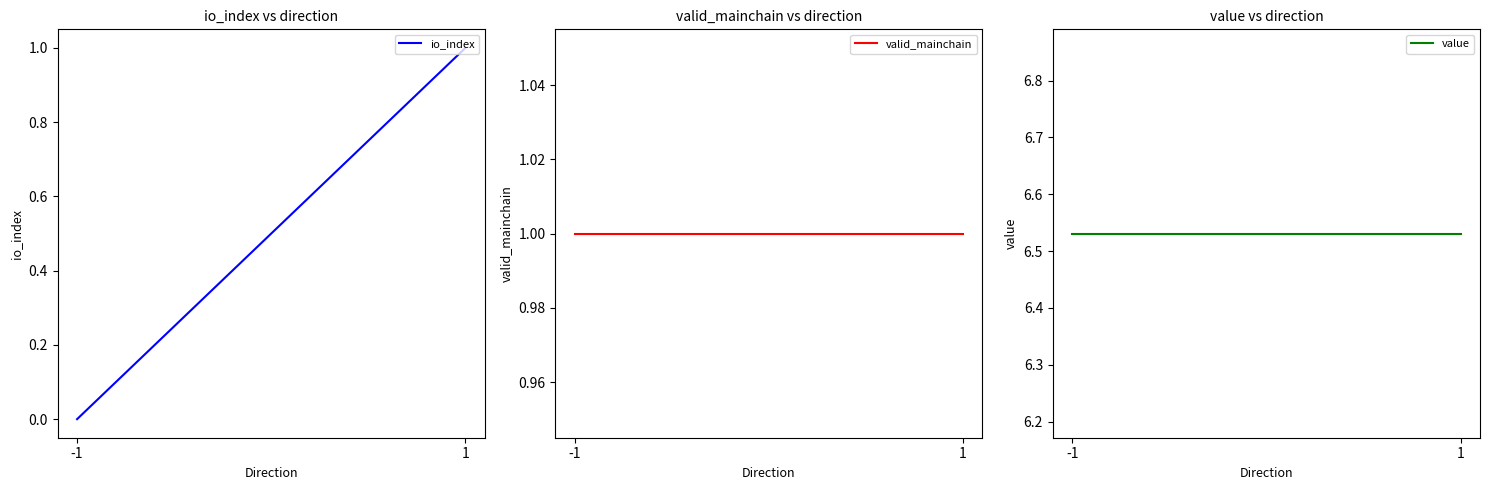

Is the value of valid_mainchain at 1 greater than the value of io_index at 1?

No